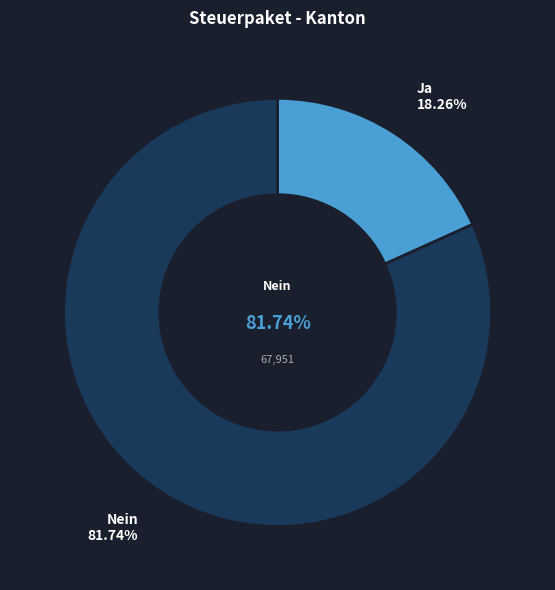

The Ja slice represents 18% of the pie. True or false?

True